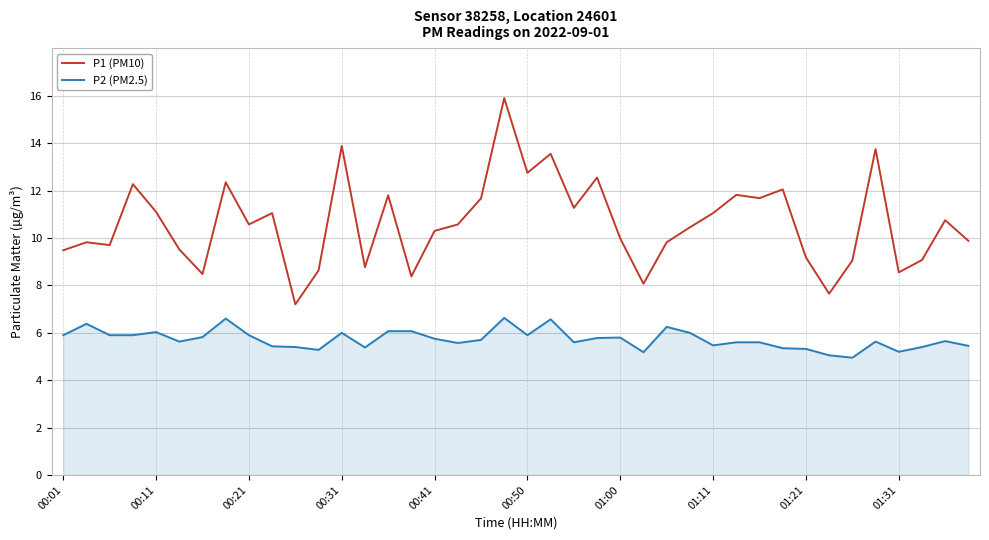

Which series has the largest total across all categories?

P1 (PM10)